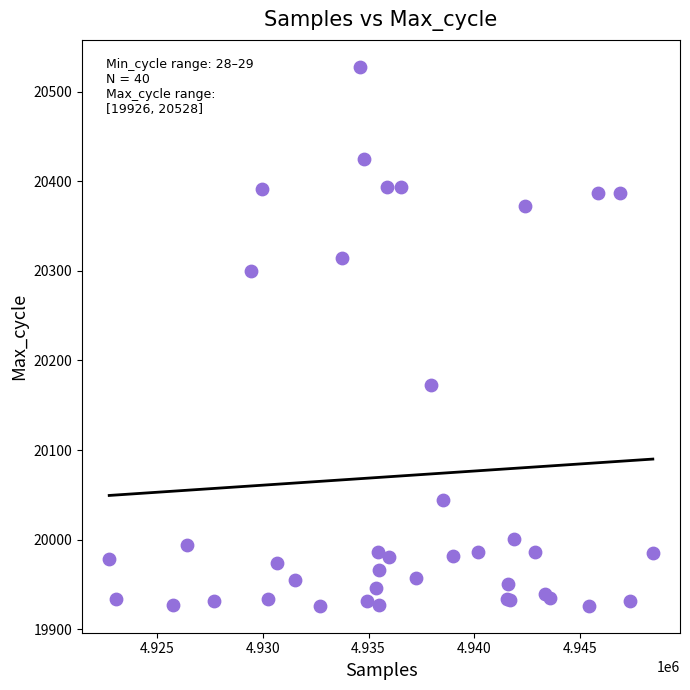

What Y value in the scatter plot is closest to 20227?

20173